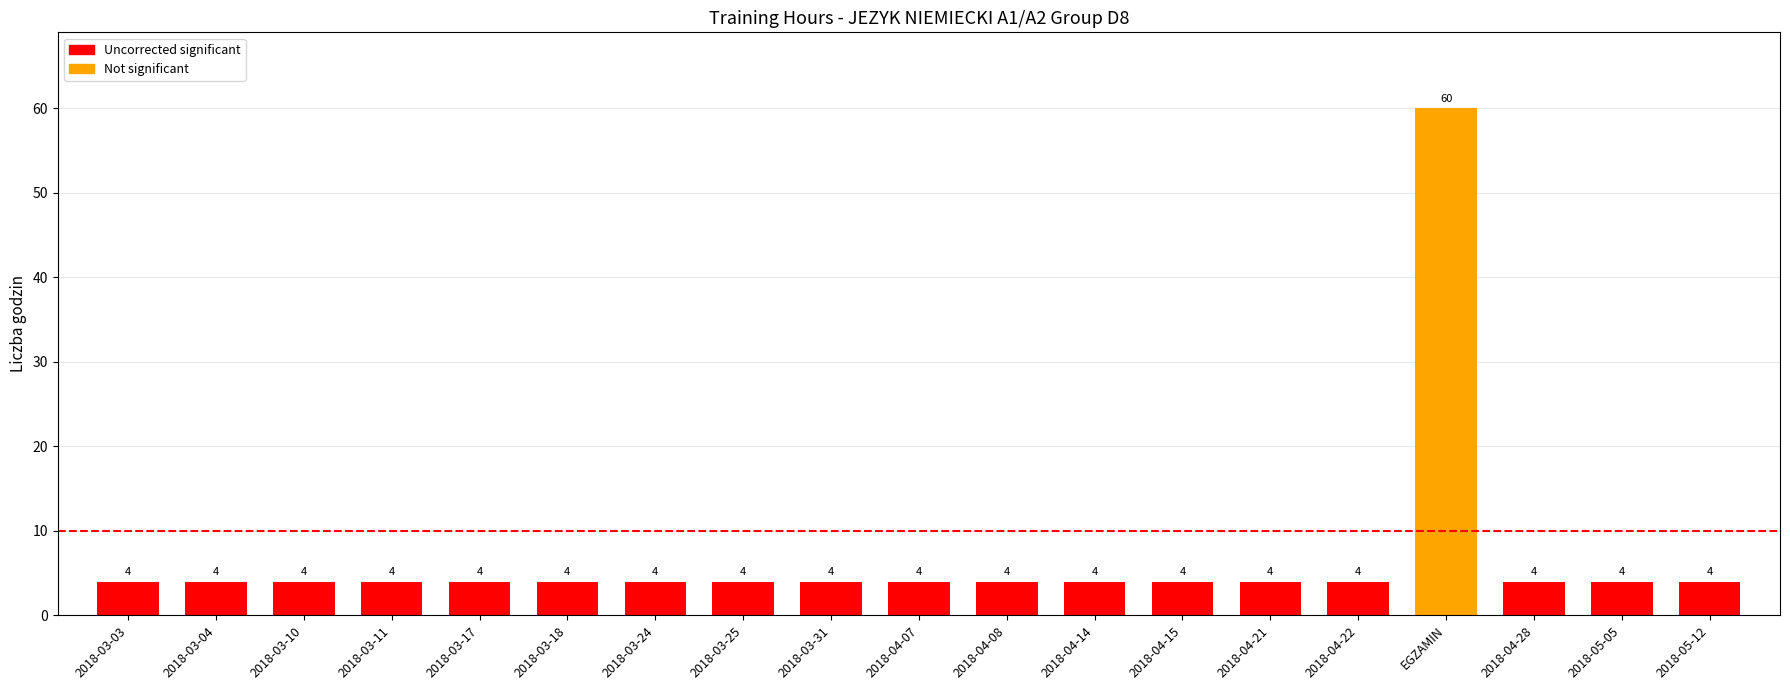

What is the difference between the maximum and minimum values?

56